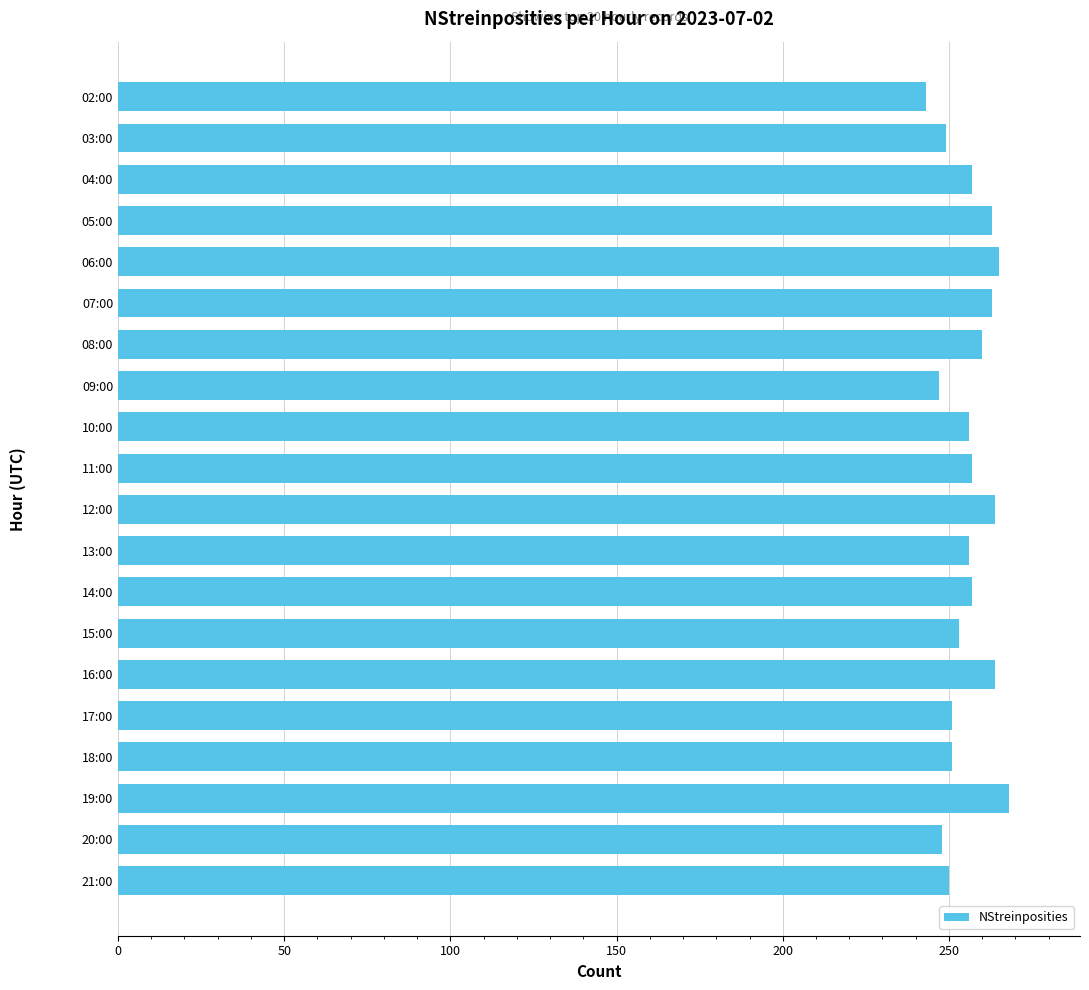

Which has a higher value, 16:00 or 02:00?

16:00